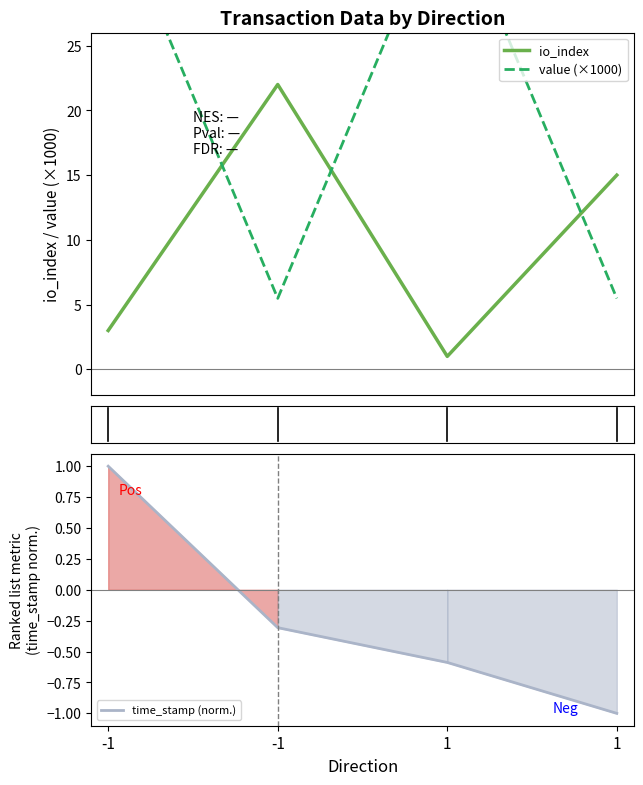

Between 1 and -1, which is larger?

1